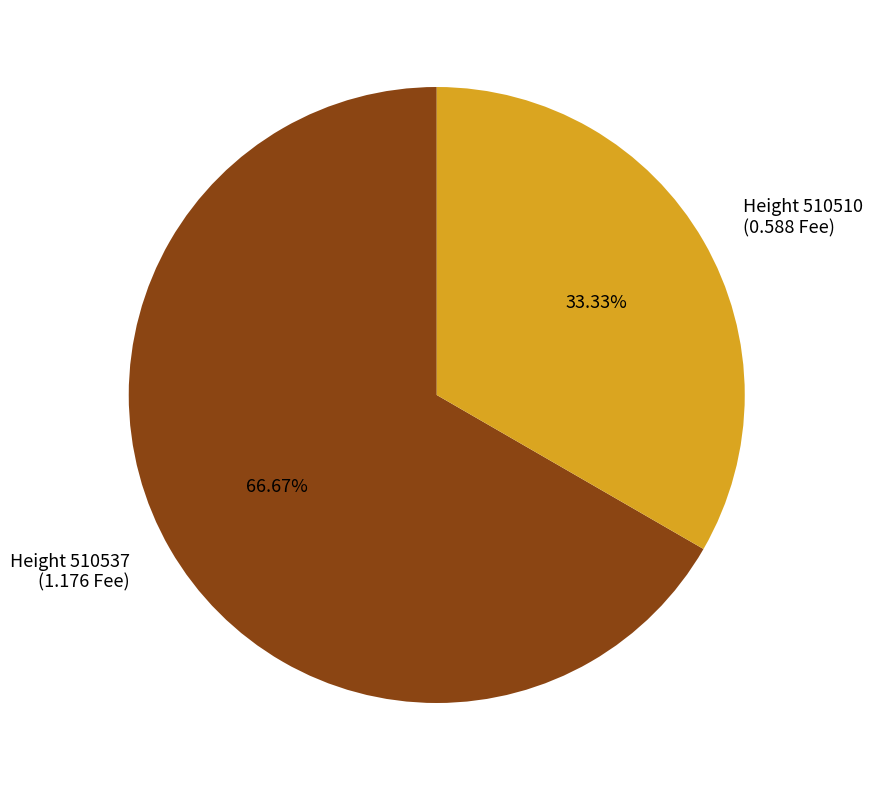

What is the majority slice?

Height 510537